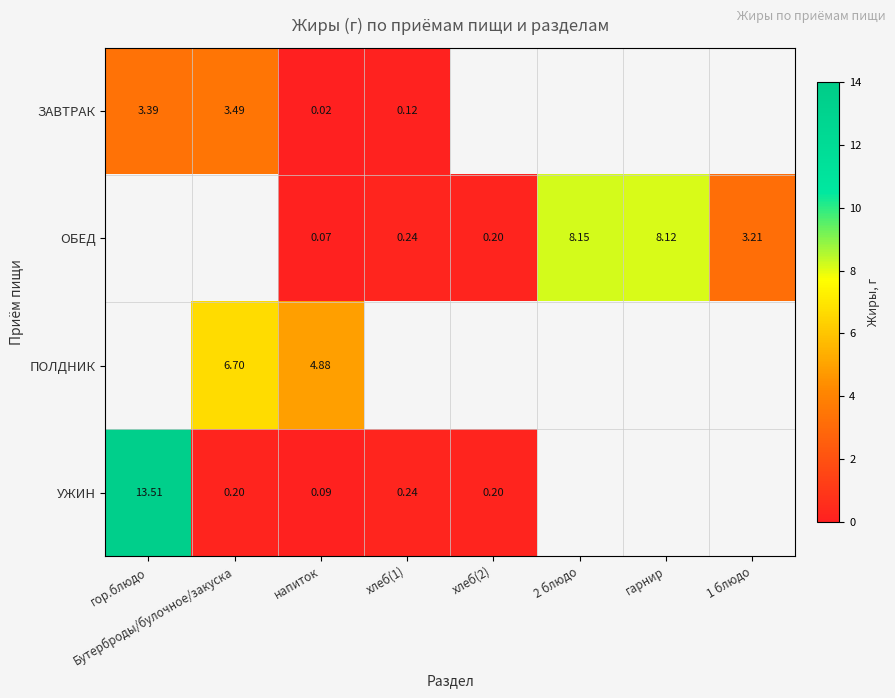

At which category is the sum across all series the highest?

напиток